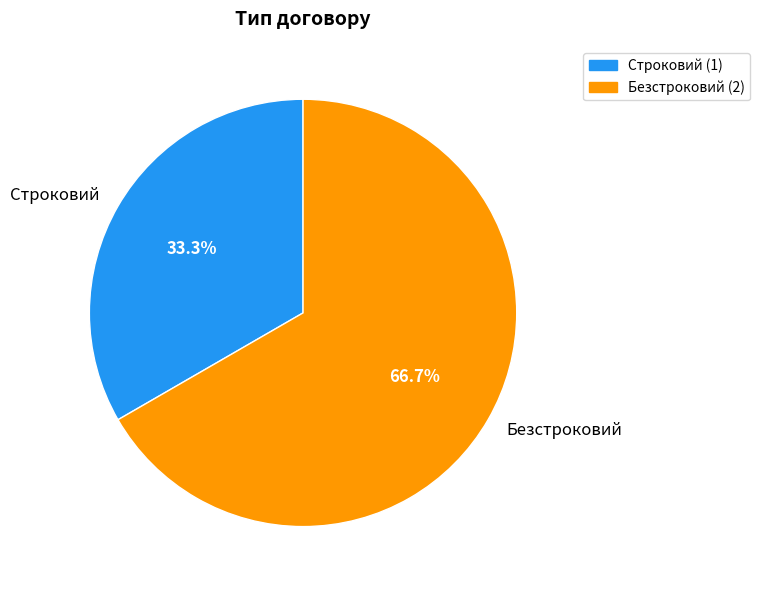

Rank the categories by value from highest to lowest.

Безстроковий, Строковий